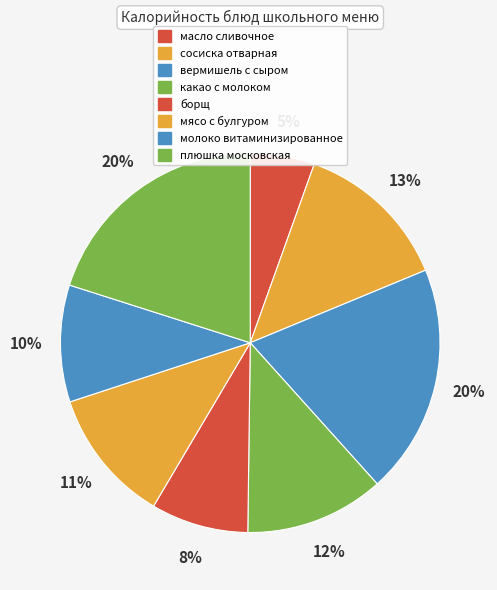

Is the sum of борщ and вермишель с сыром greater than half?

No